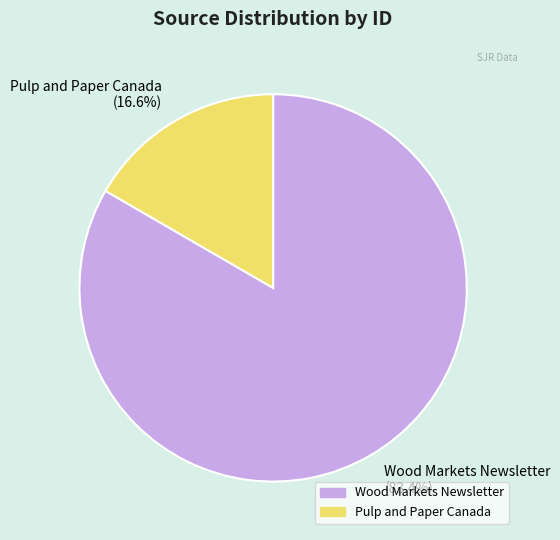

Count the number of slices in the pie.

2